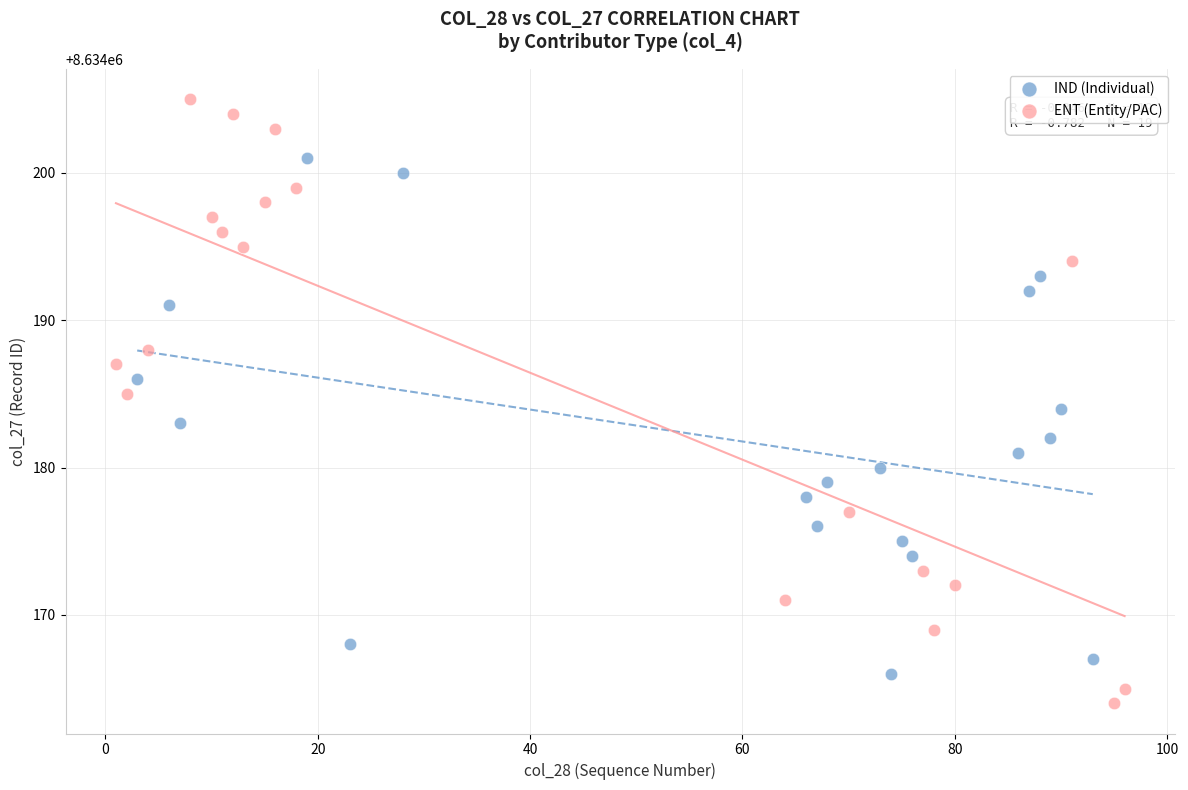

Which series reaches the minimum Y coordinate?

ENT (Entity/PAC)